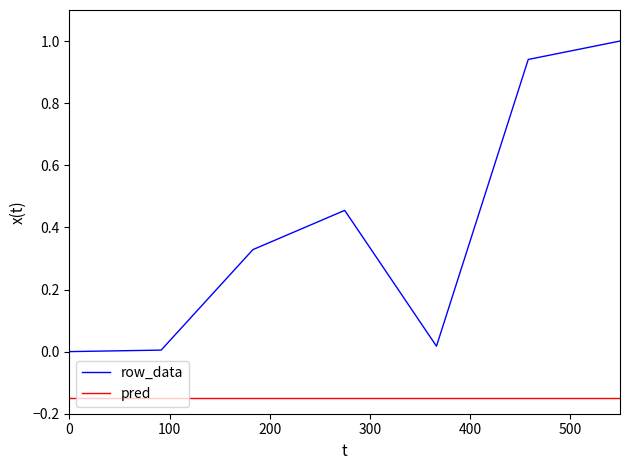

True or false: row_data and pred cross at least once.

False